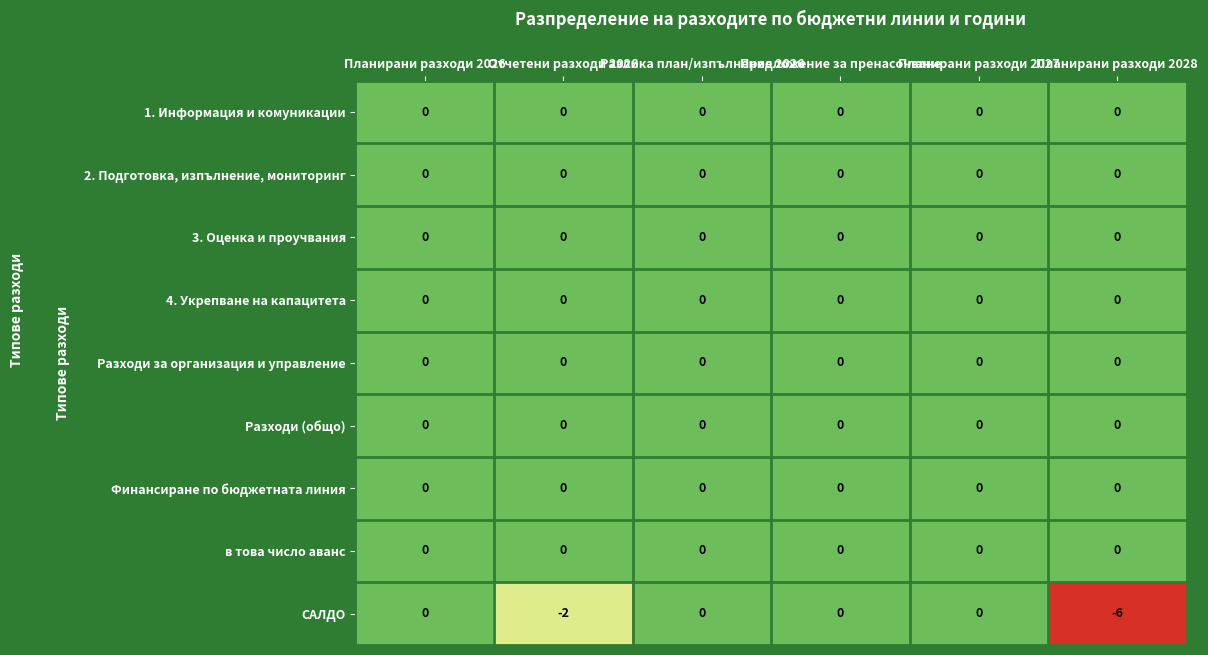

At how many categories does at least one series exceed -2?

6